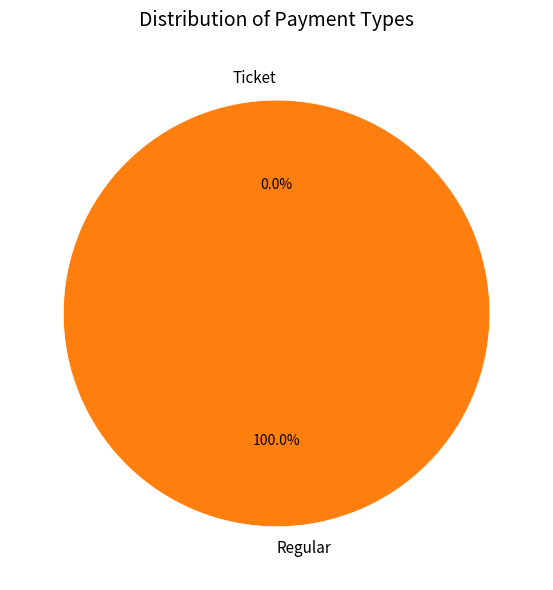

The Regular slice represents 99% of the pie. True or false?

False